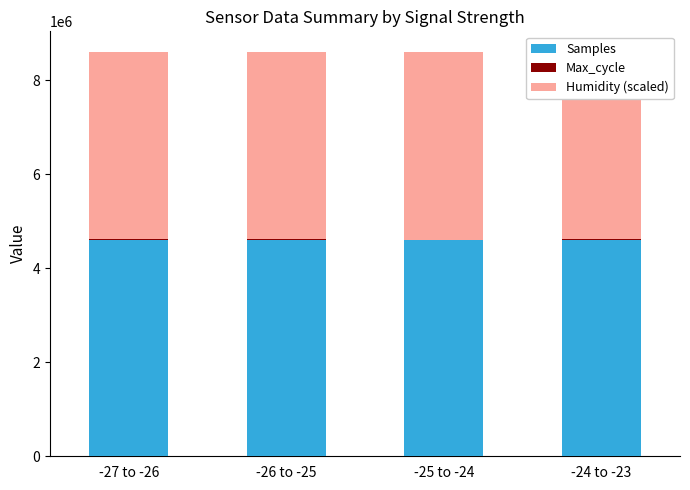

Where is Max_cycle nearest to the value 20033?

-24 to -23